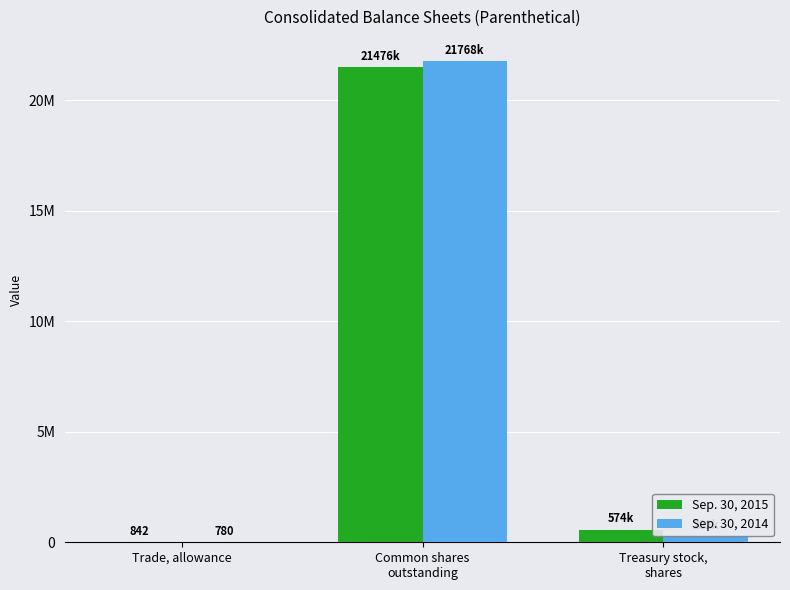

Where does the Sep. 30, 2015 series first go above 573788?

Common shares
outstanding